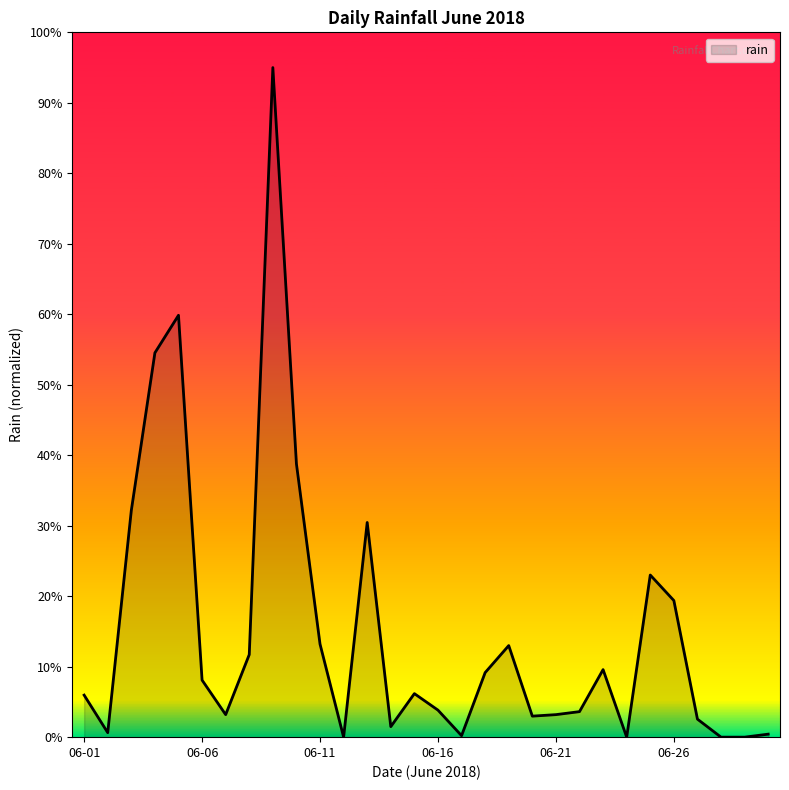

What is the maximum value shown in the chart?

95.0